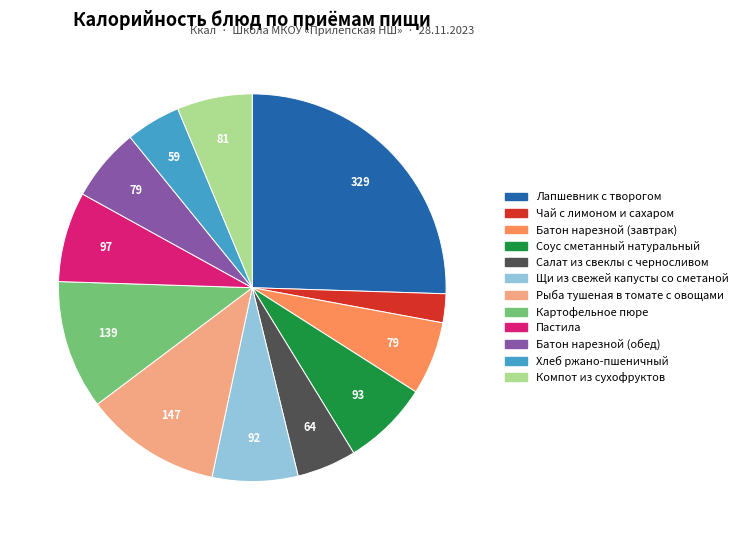

Which slice is the largest?

Лапшевник с творогом